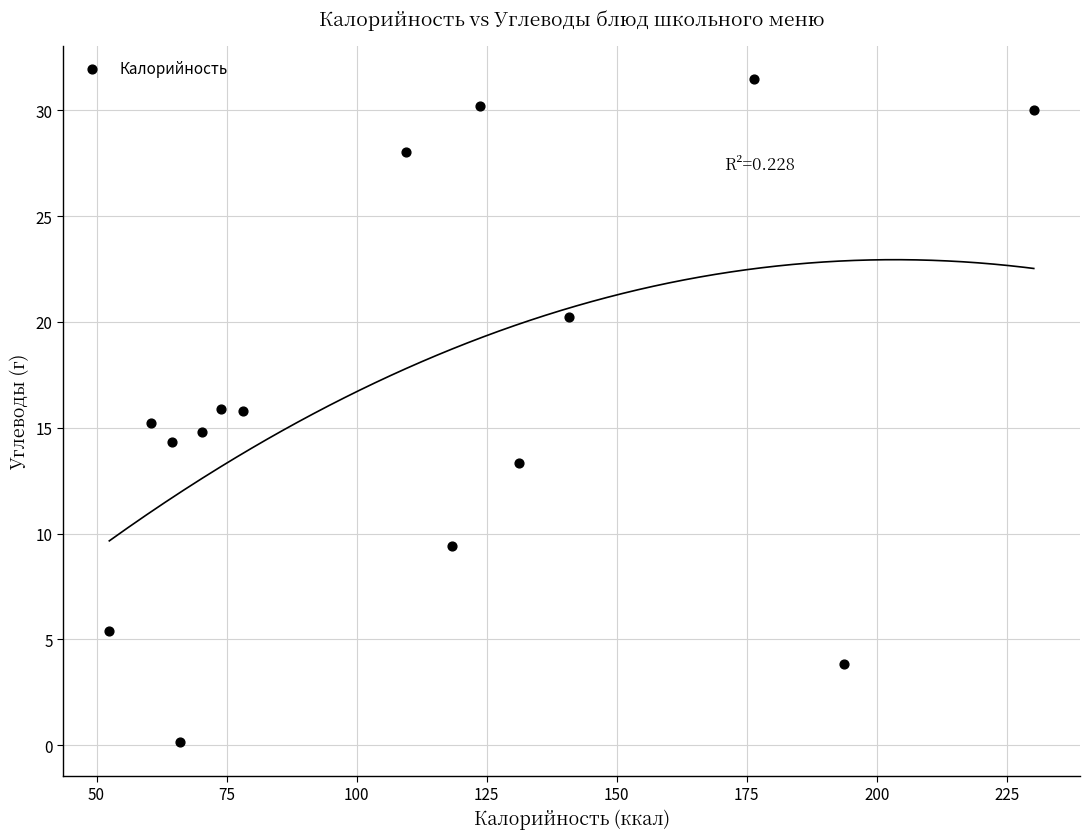

What is the range of Y values (max minus min)?

31.3